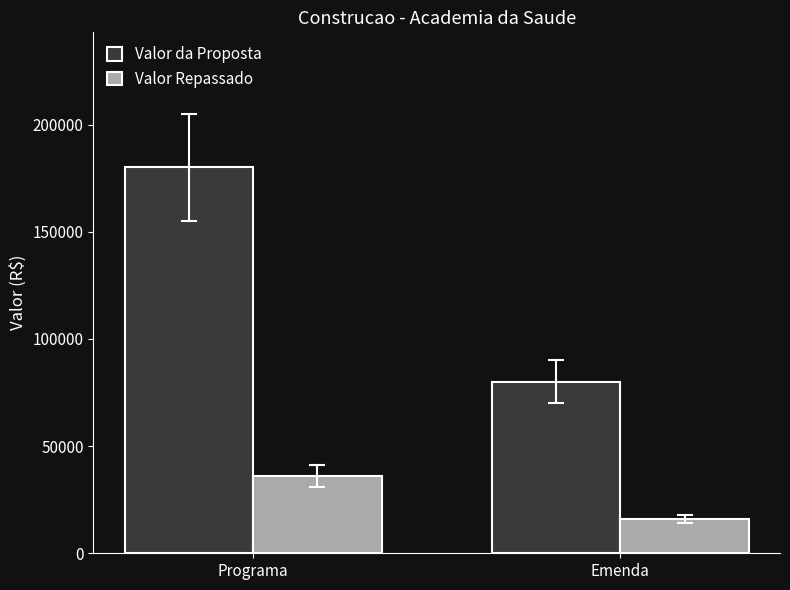

Are the bars horizontal?

No